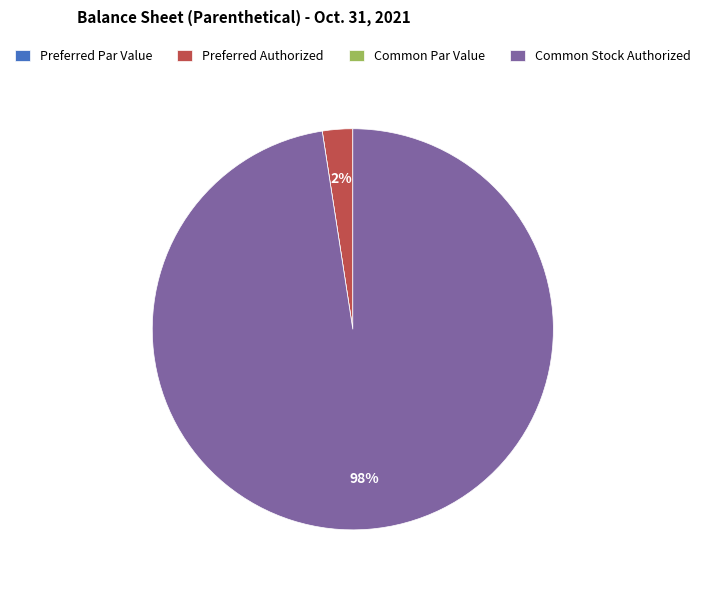

What is the largest slice in the pie chart?

Common Stock Authorized